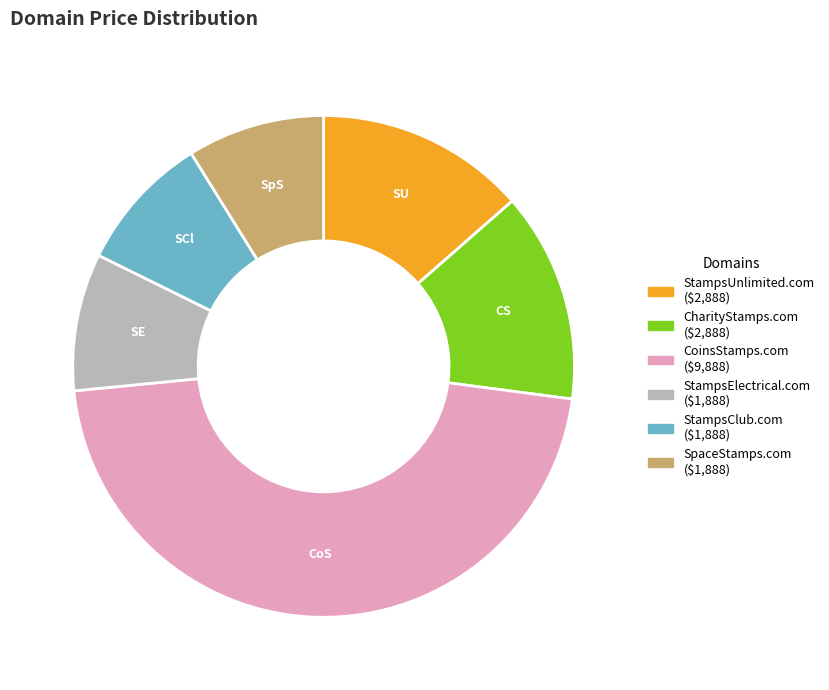

Is the sum of StampsElectrical.com and SpaceStamps.com greater than half?

No